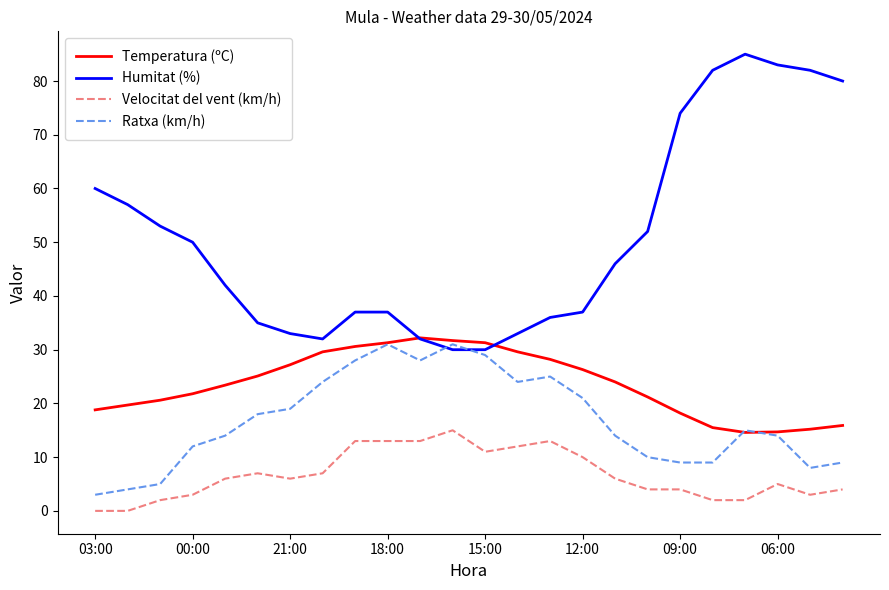

Which series has the largest total across all categories?

Humitat (%)